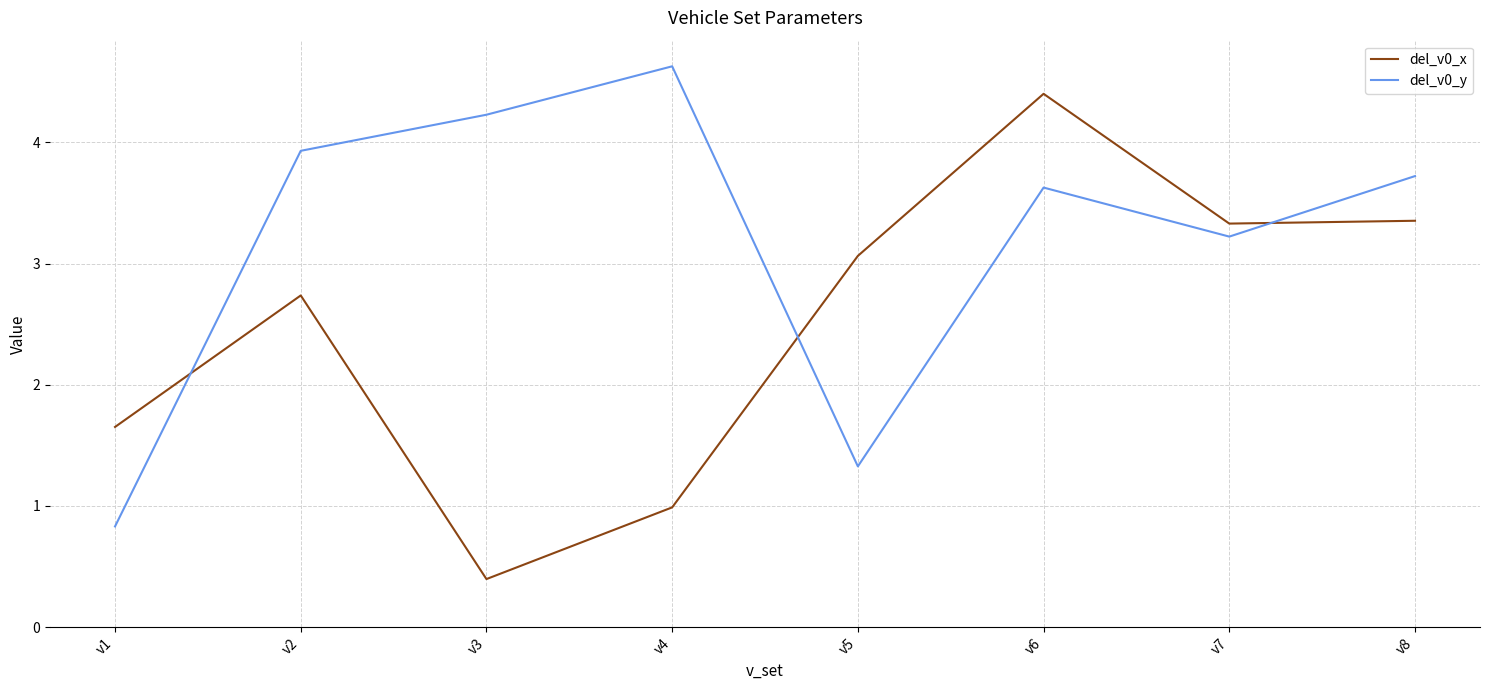

How many intersections are there between del_v0_x and del_v0_y?

3